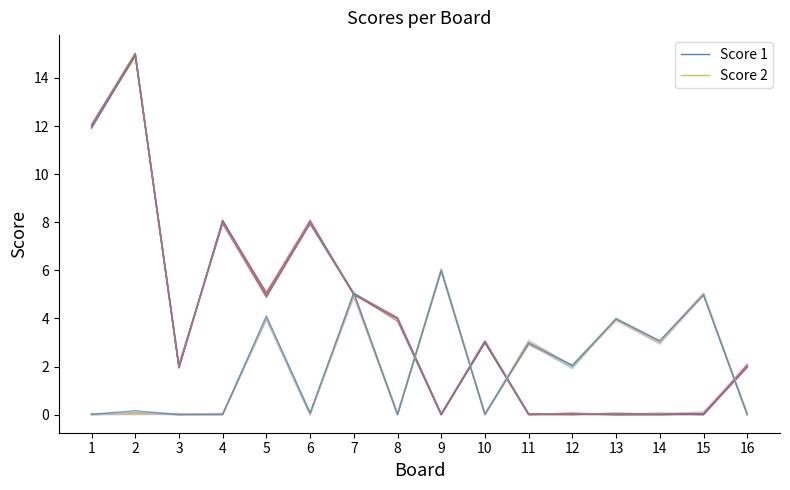

Between which two adjacent categories do Score 1 and Score 2 first intersect?

6 and 7